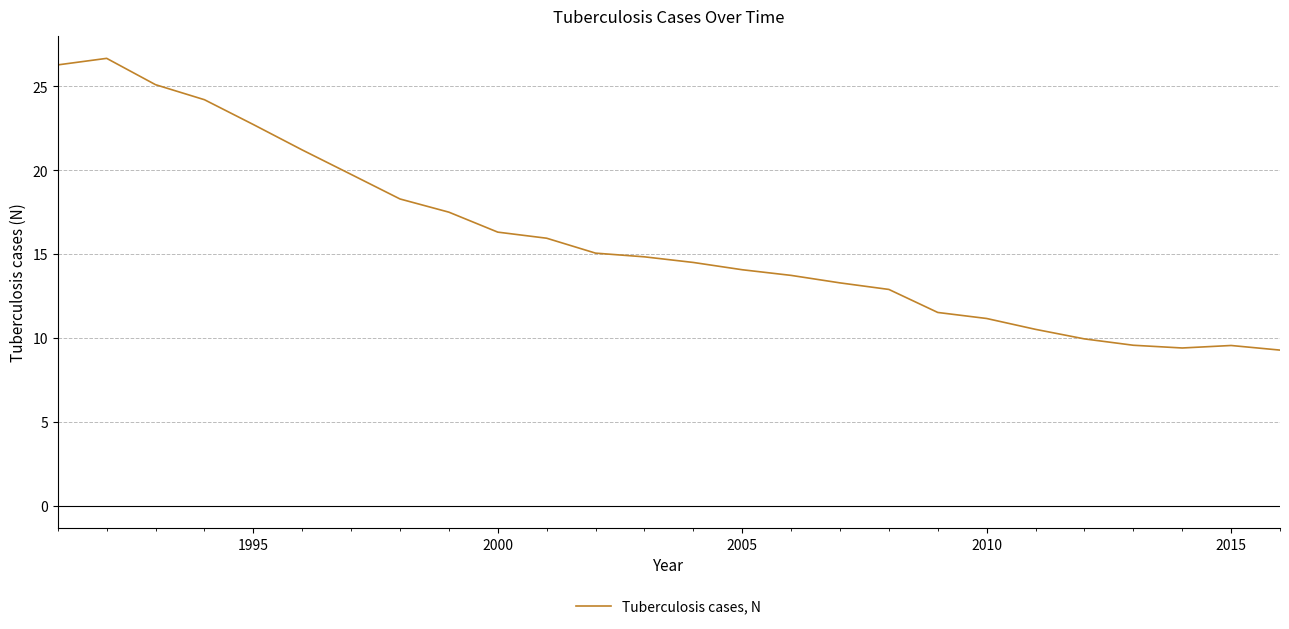

What is the minimum value shown in the chart?

9.3